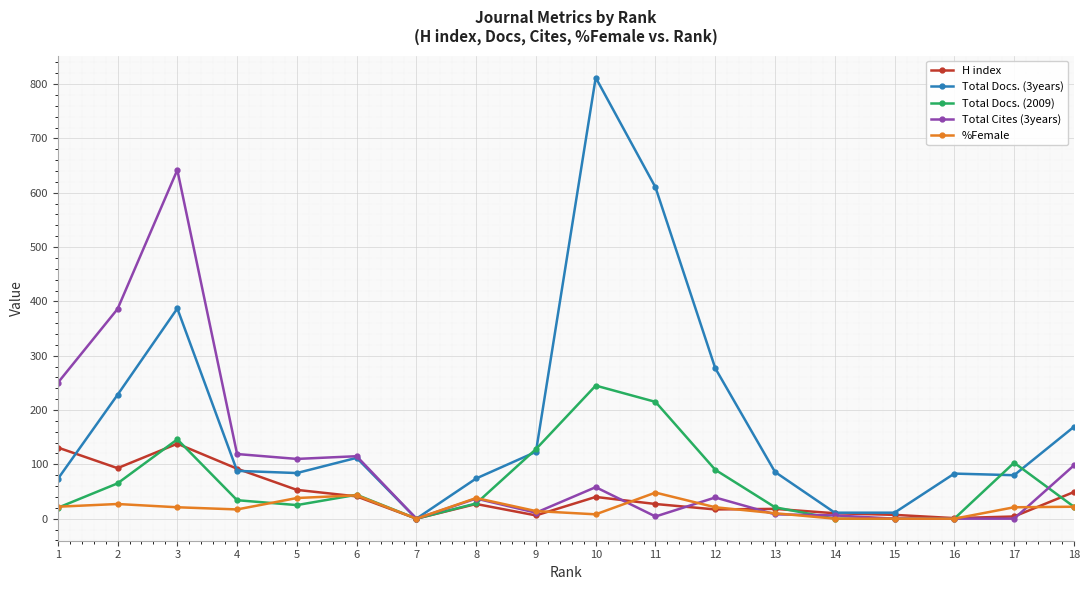

Where does the %Female series first go above 21?

1